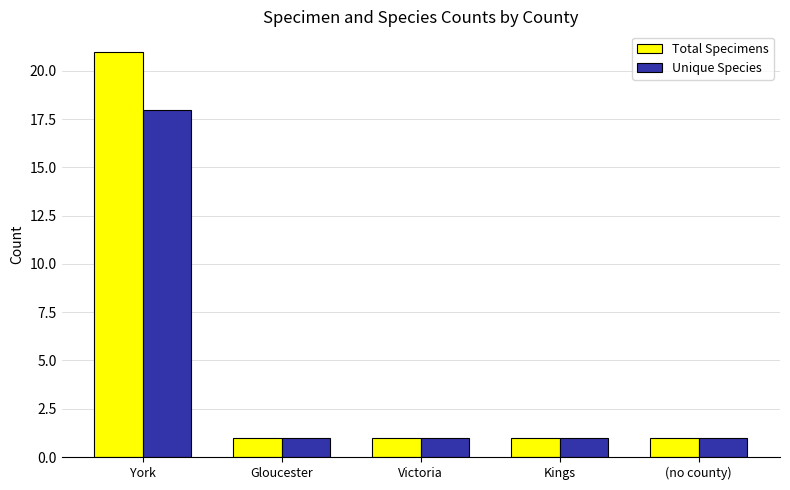

What position from the right is Victoria?

3